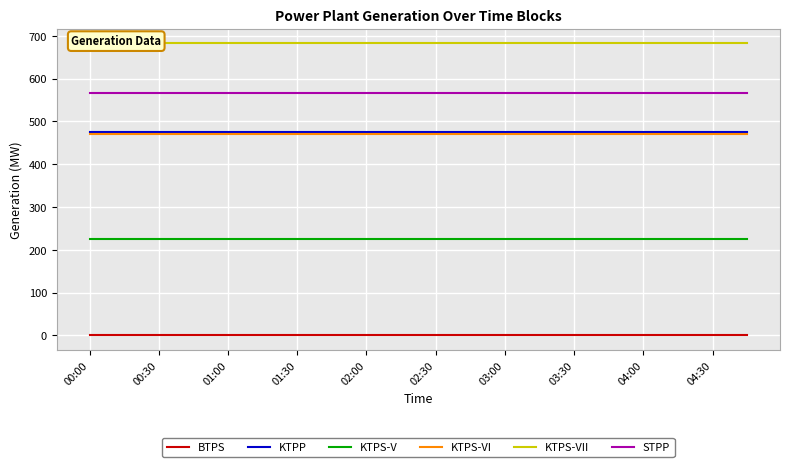

Count the number of data series in this chart.

6